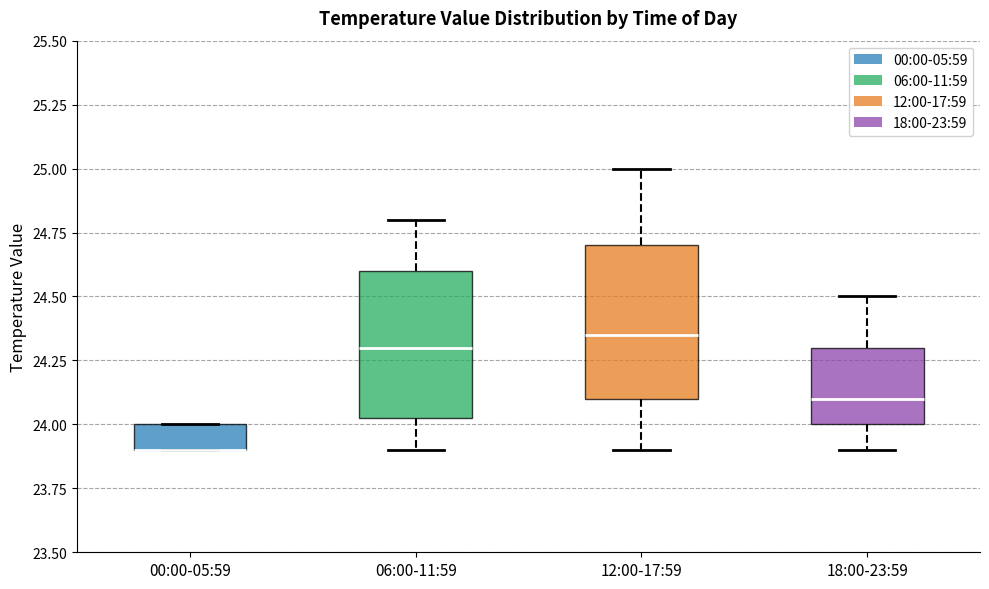

Reading left to right, transcribe this box plot: for each box, give where its median line is, the range the box spans, and where its two whiskers end, as read against the y-axis. The values are not printed on the chart, so give them approximately, as read against the axis.

00:00-05:59: median 23.90 (drawn on the box's lower edge), box 23.90 to 24.00, whiskers 23.90 to 24.00
06:00-11:59: median 24.30, box 24.05 to 24.60, whiskers 23.90 to 24.80
12:00-17:59: median 24.35, box 24.10 to 24.70, whiskers 23.90 to 25.00
18:00-23:59: median 24.10, box 24.00 to 24.30, whiskers 23.90 to 24.50